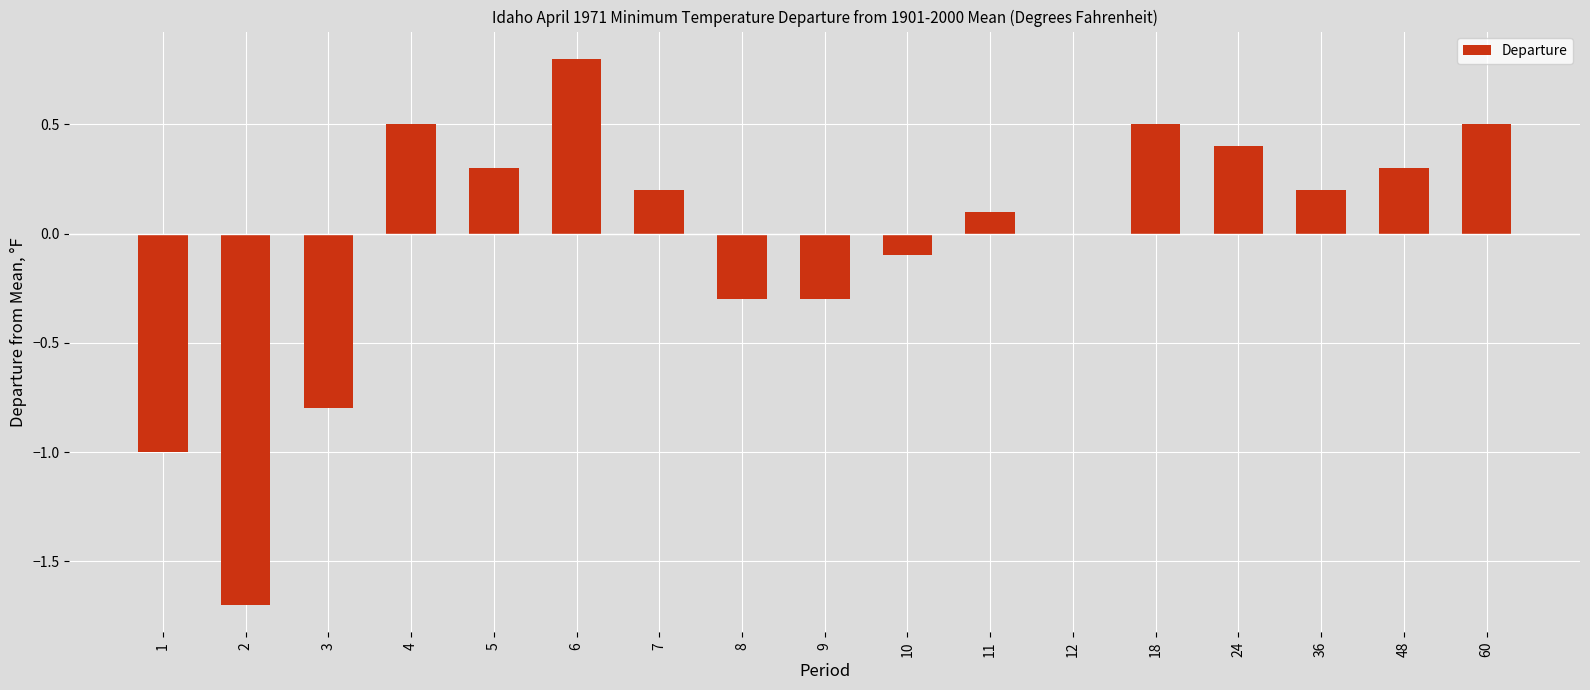

Between 60 and 24, which is larger?

60